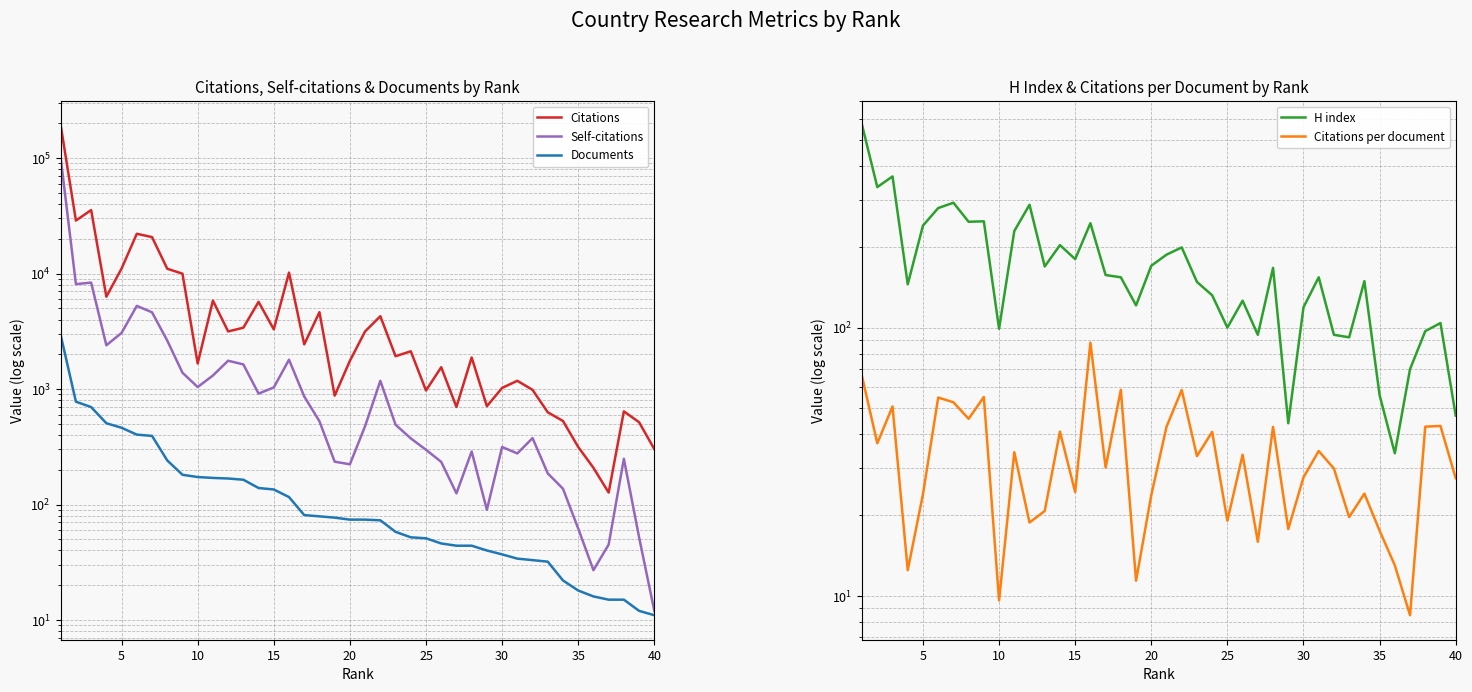

True or false: H index has more than 1 interior local peaks.

True